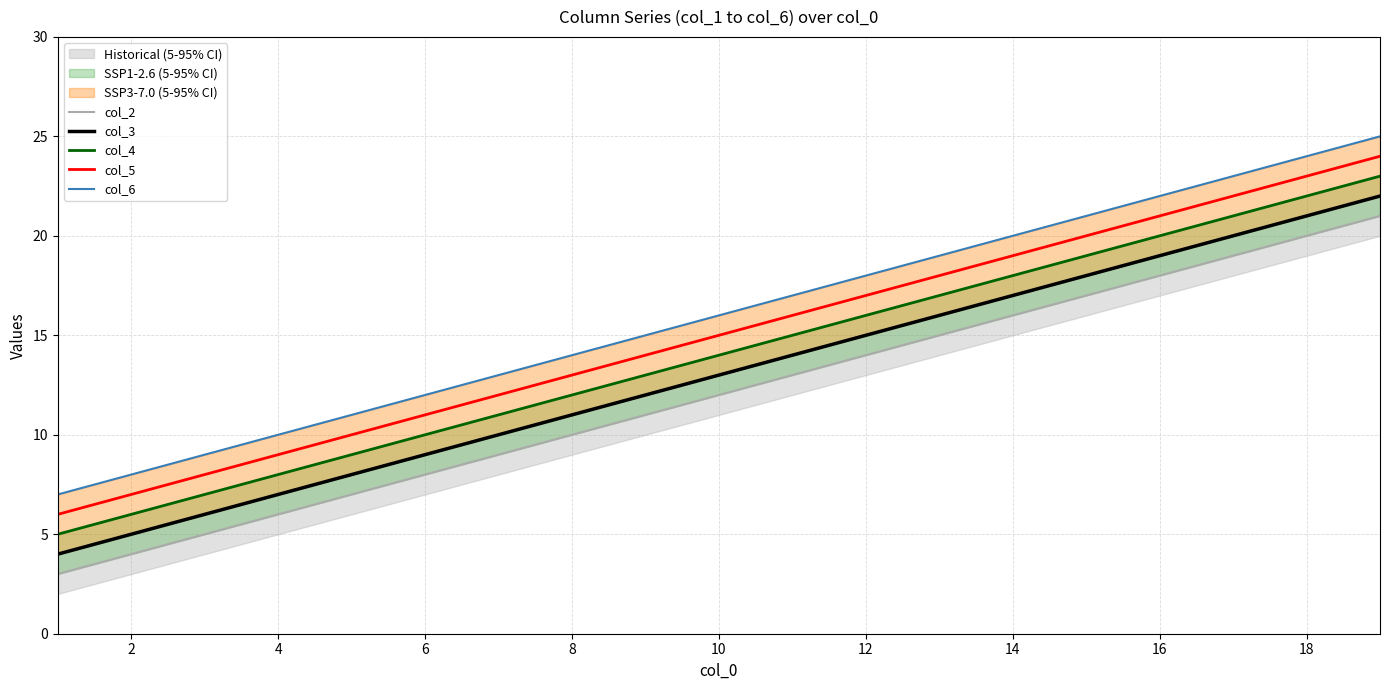

Which series has the largest total across all categories?

col_6